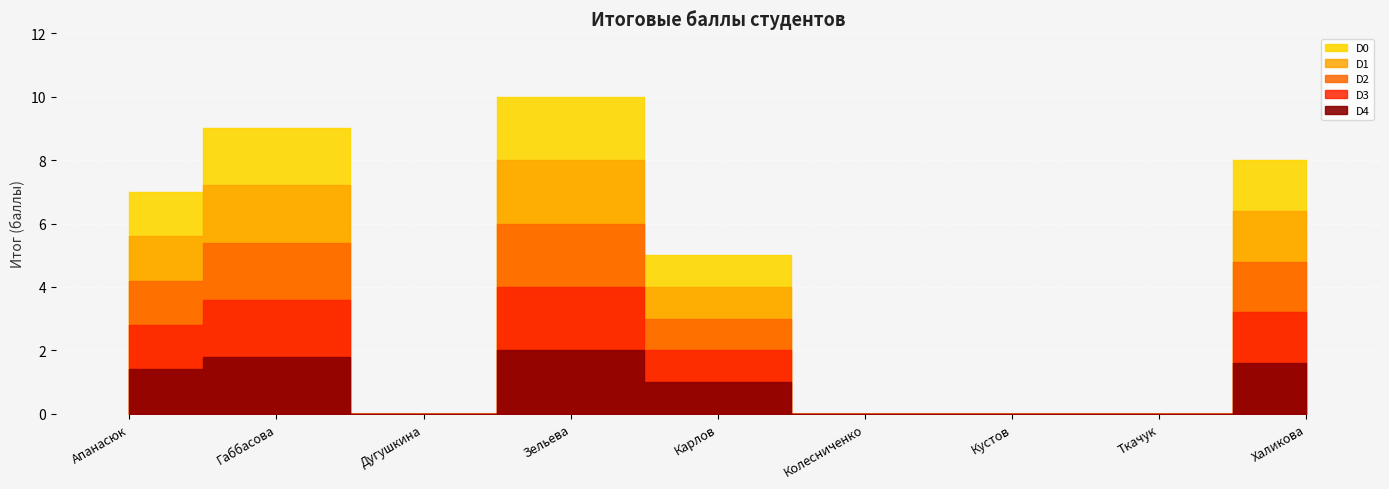

Where is the first local maximum?

Габбасова